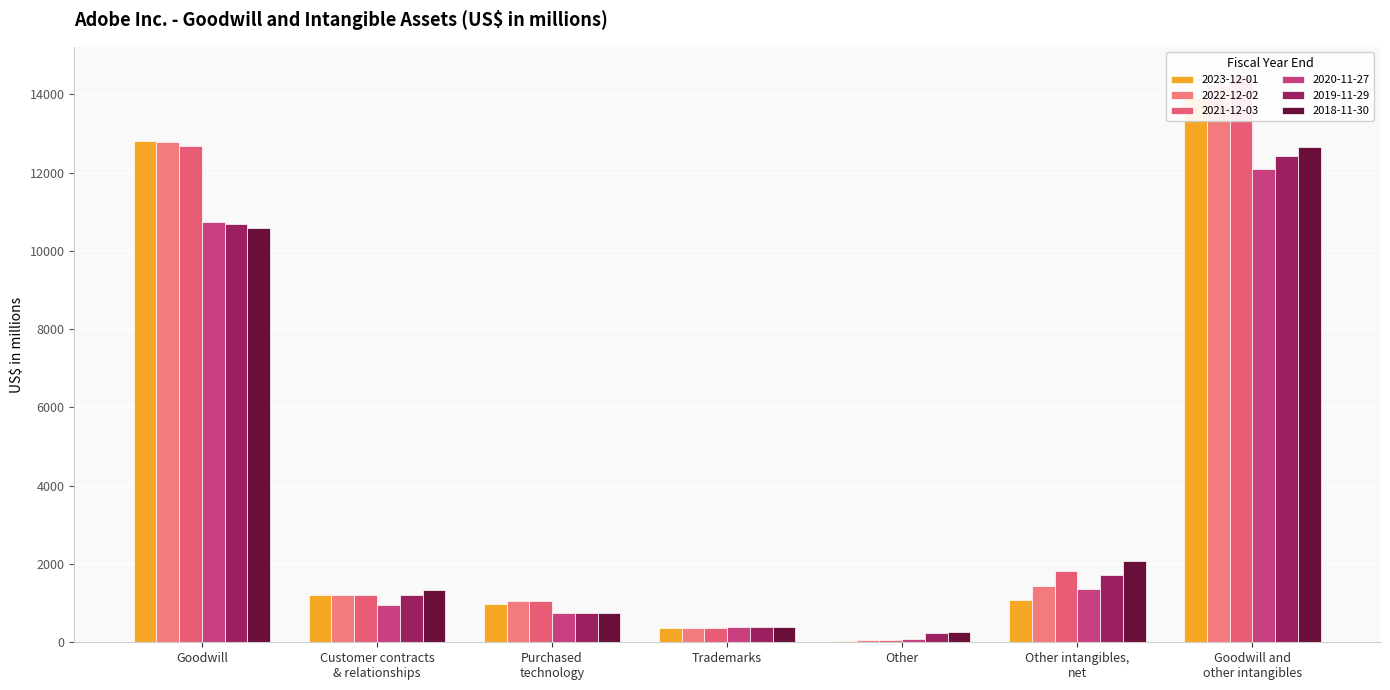

What value does the 2023-12-01 series have at Trademarks?

376